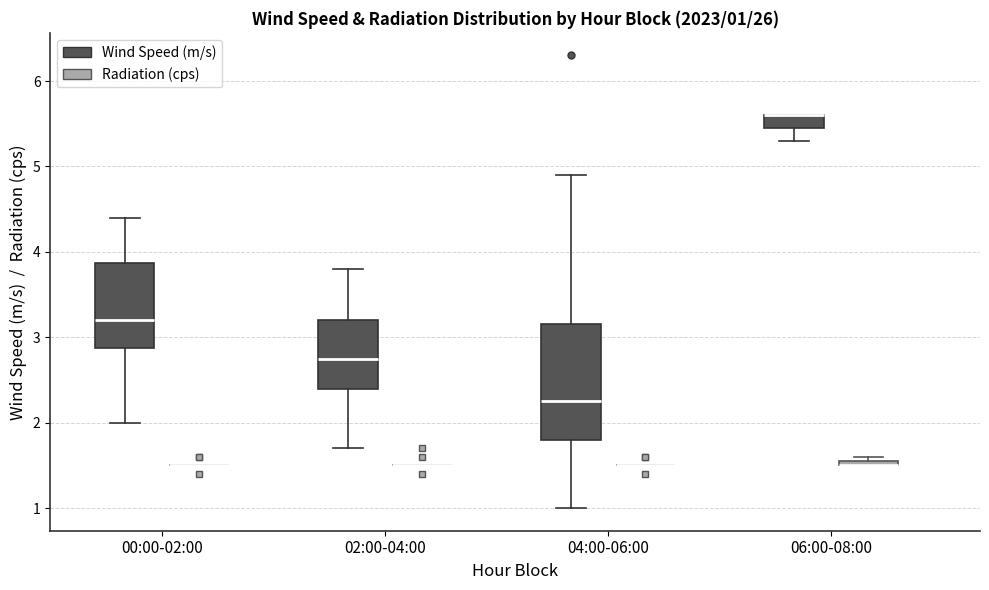

Which box is the tallest, from its lower edge to its upper edge?

04:00-06:00 (Wind Speed (m/s))